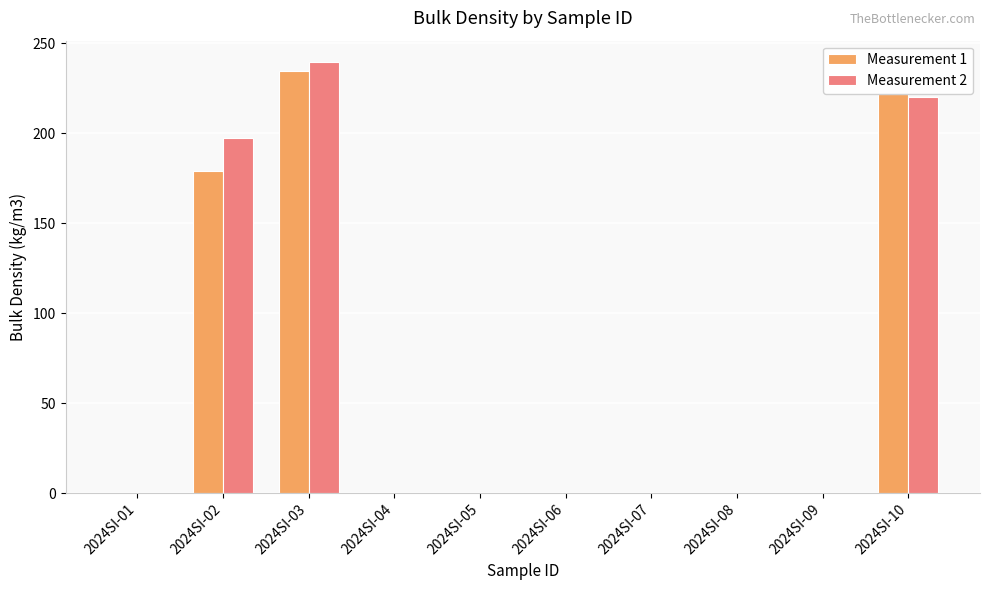

At which category is the sum across all series the highest?

2024SI-03